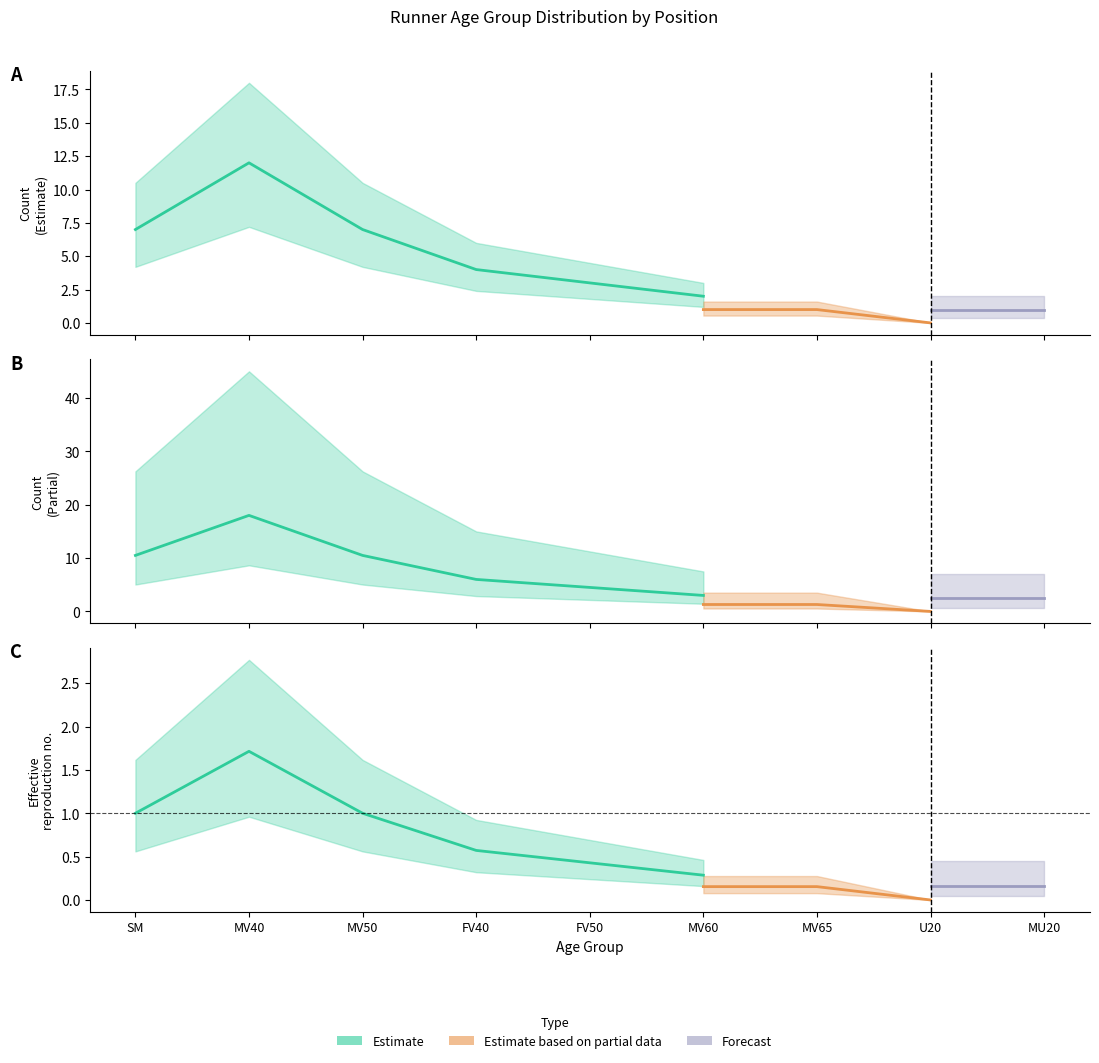

True or false: Forecast and Estimate based on partial data intersect in this chart.

False